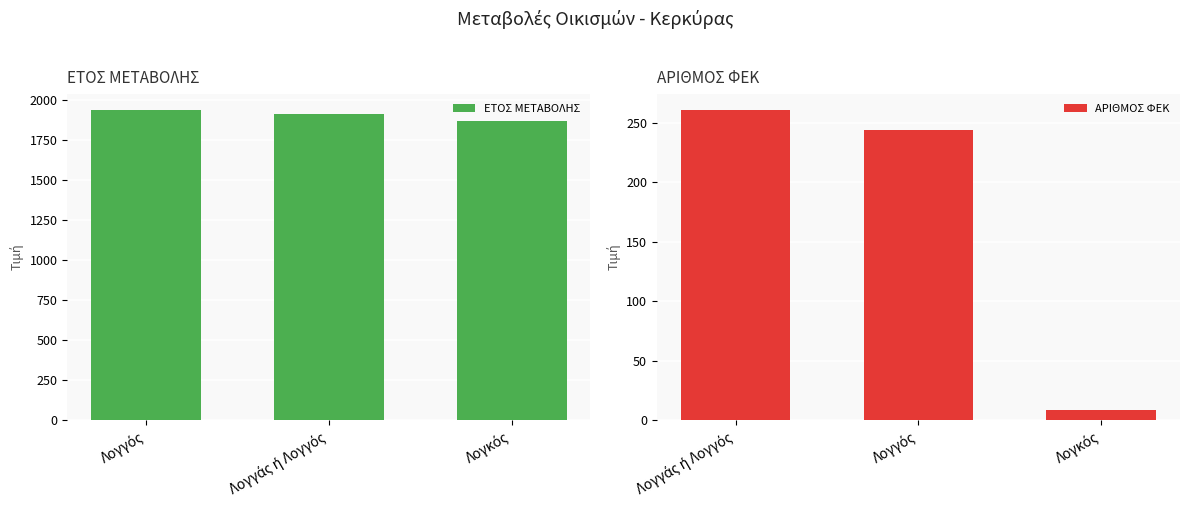

What is the difference between the maximum and minimum values in the ΕΤΟΣ ΜΕΤΑΒΟΛΗΣ series?

74